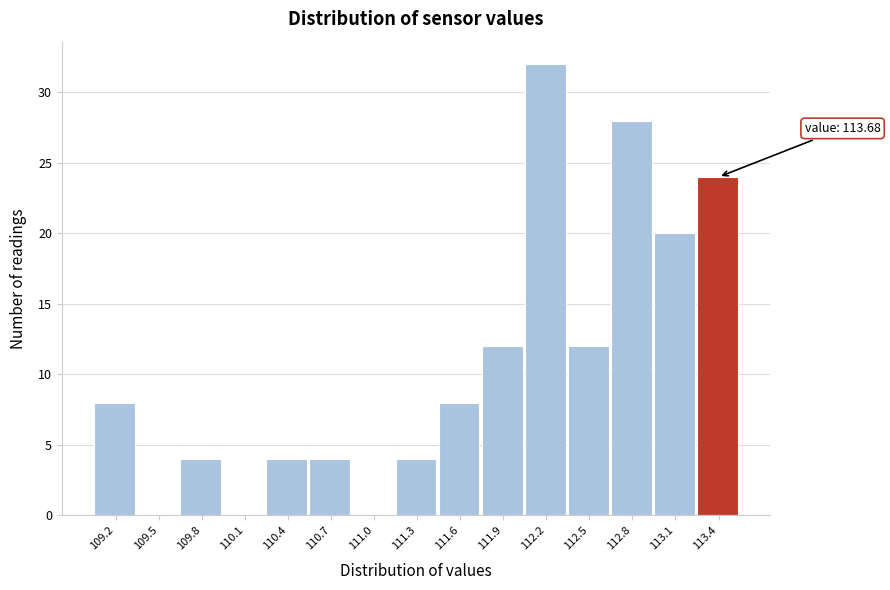

Reading left to right, transcribe all the data shown in this chart.

109.2=8	109.5=0	109.8=4	110.1=0	110.4=4	110.7=4	111.0=0	111.3=4	111.6=8	111.9=12	112.2=32	112.5=12	112.8=28	113.1=20	113.4=24